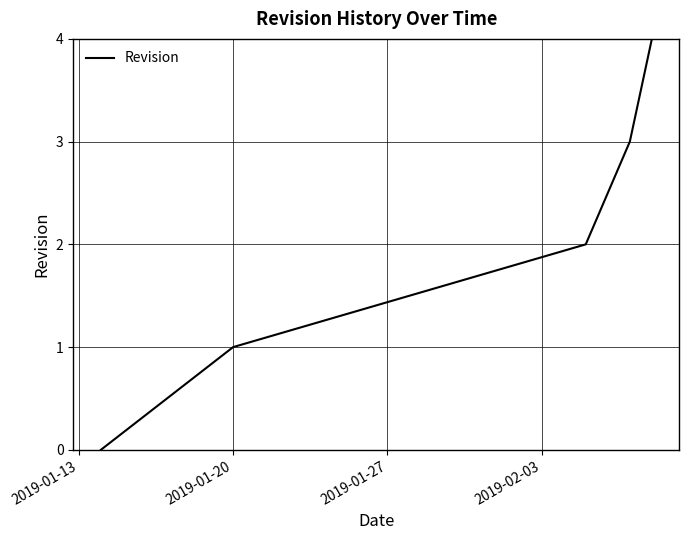

How many positive values are there?

4